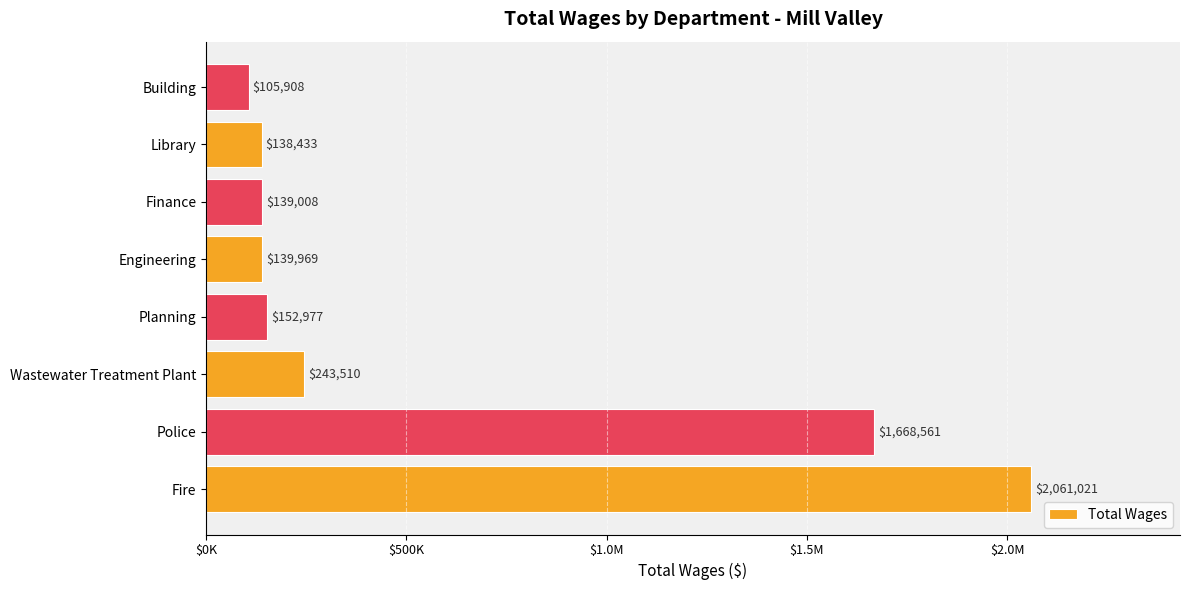

Does the chart contain any negative values?

No